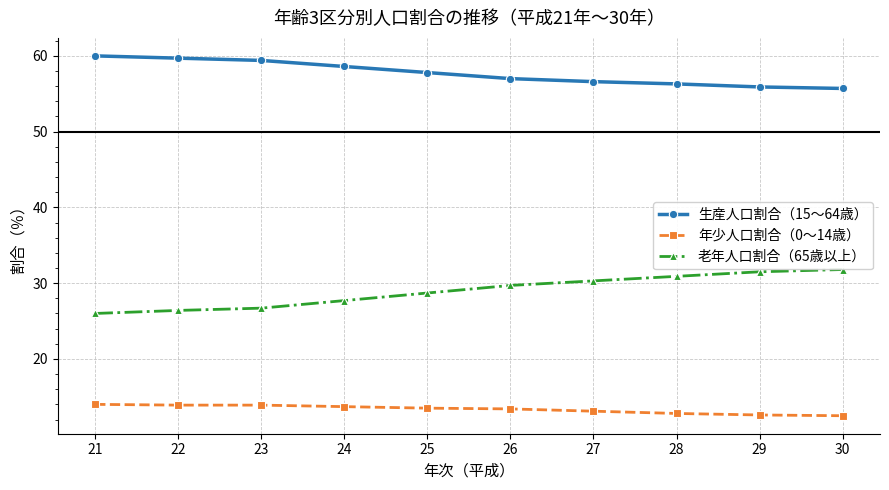

How many values in the 老年人口割合（65歳以上） series are below 29?

5